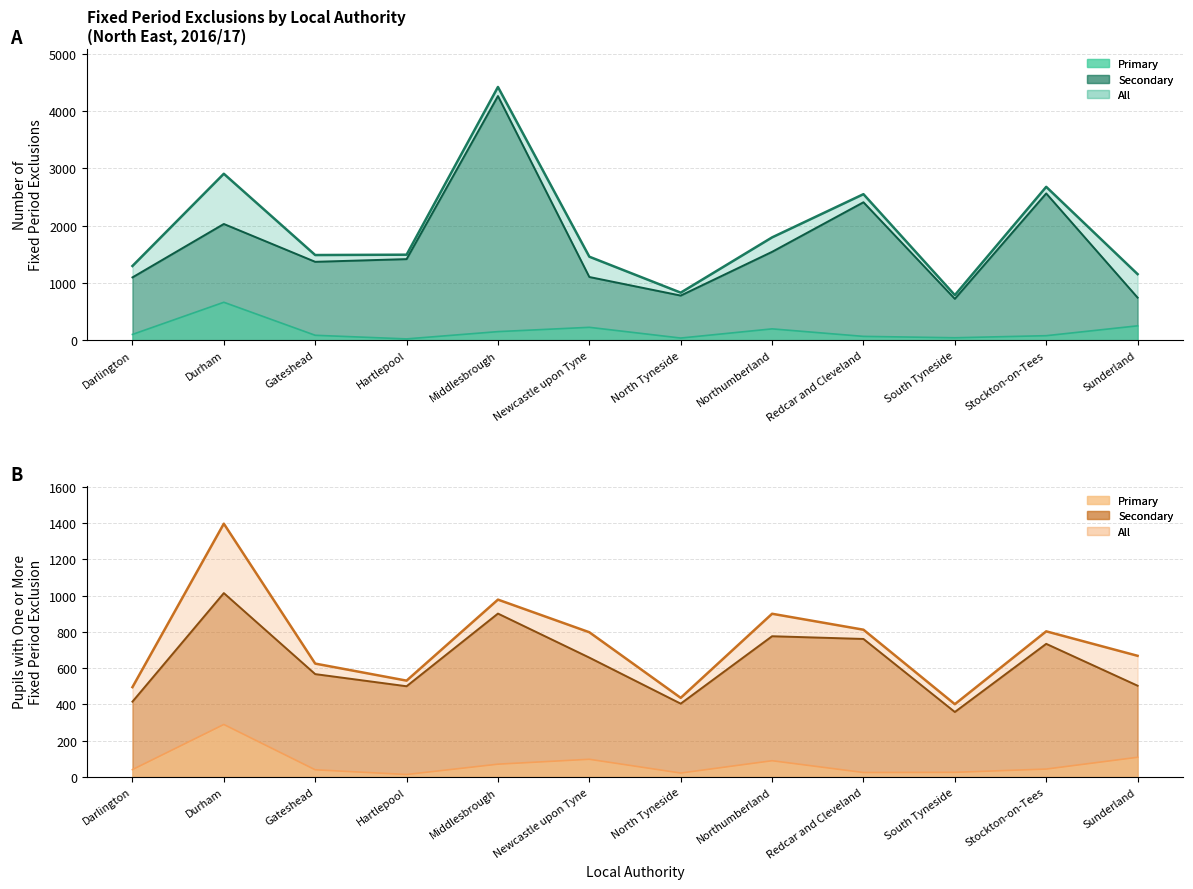

What is the difference between the maximum and minimum values in the Pupils with FPE (secondary) series?

656